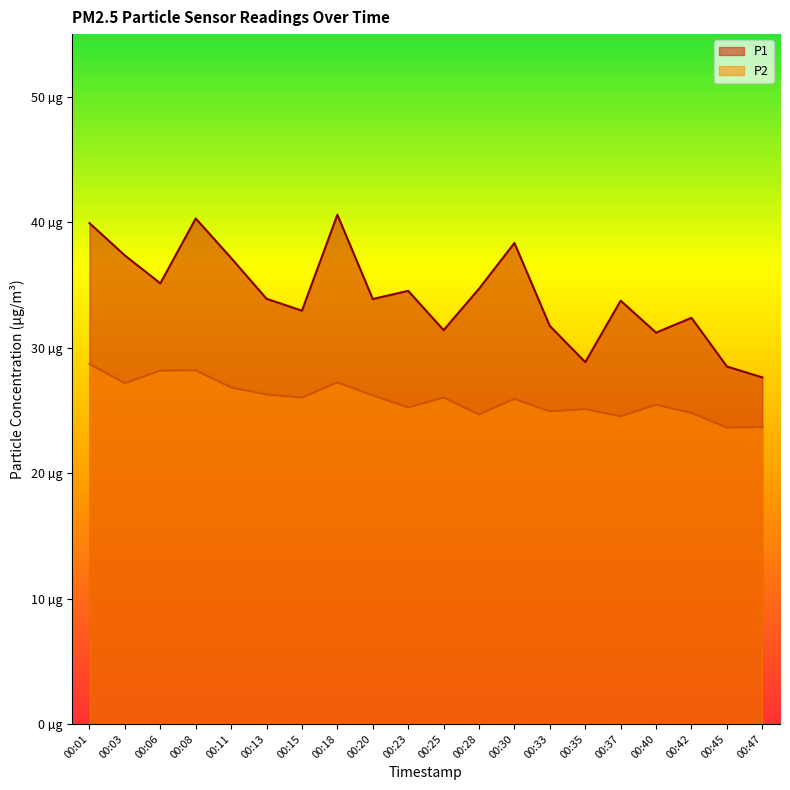

At how many categories does at least one series exceed 31?

17